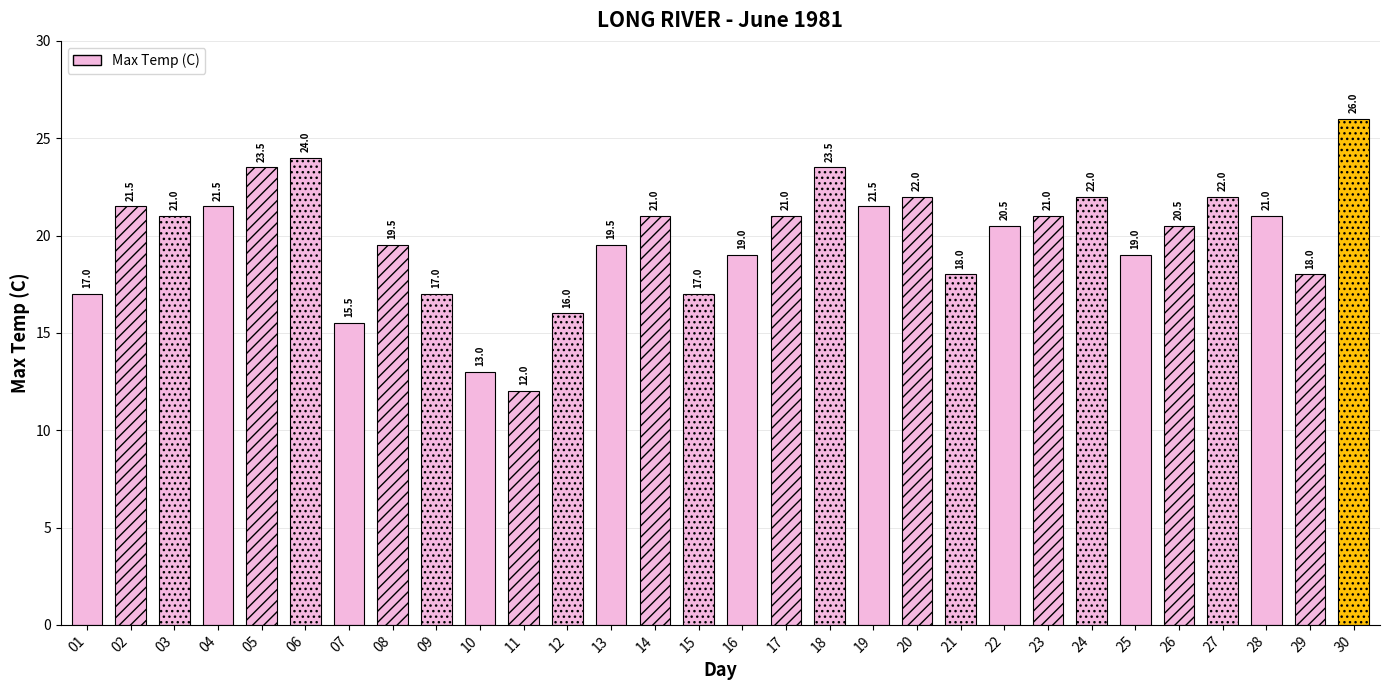

What is the minimum value shown in the chart?

12.0